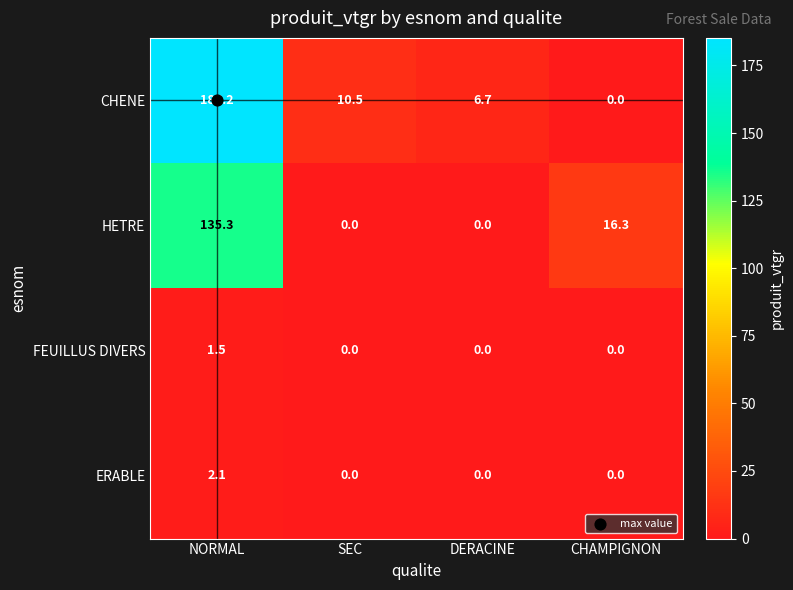

What is the difference between the highest and lowest values at CHAMPIGNON?

16.3